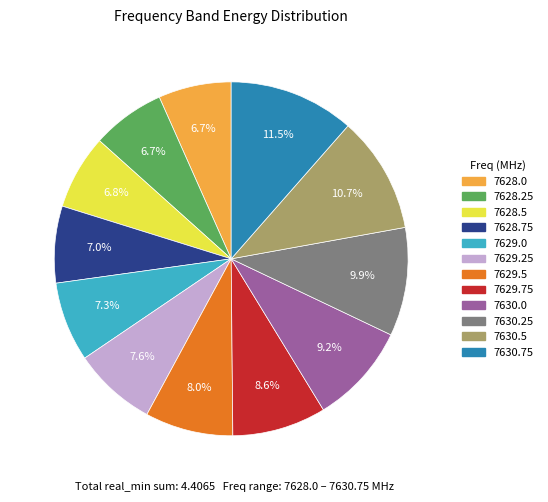

The 7630.25 slice represents 10% of the pie. True or false?

True